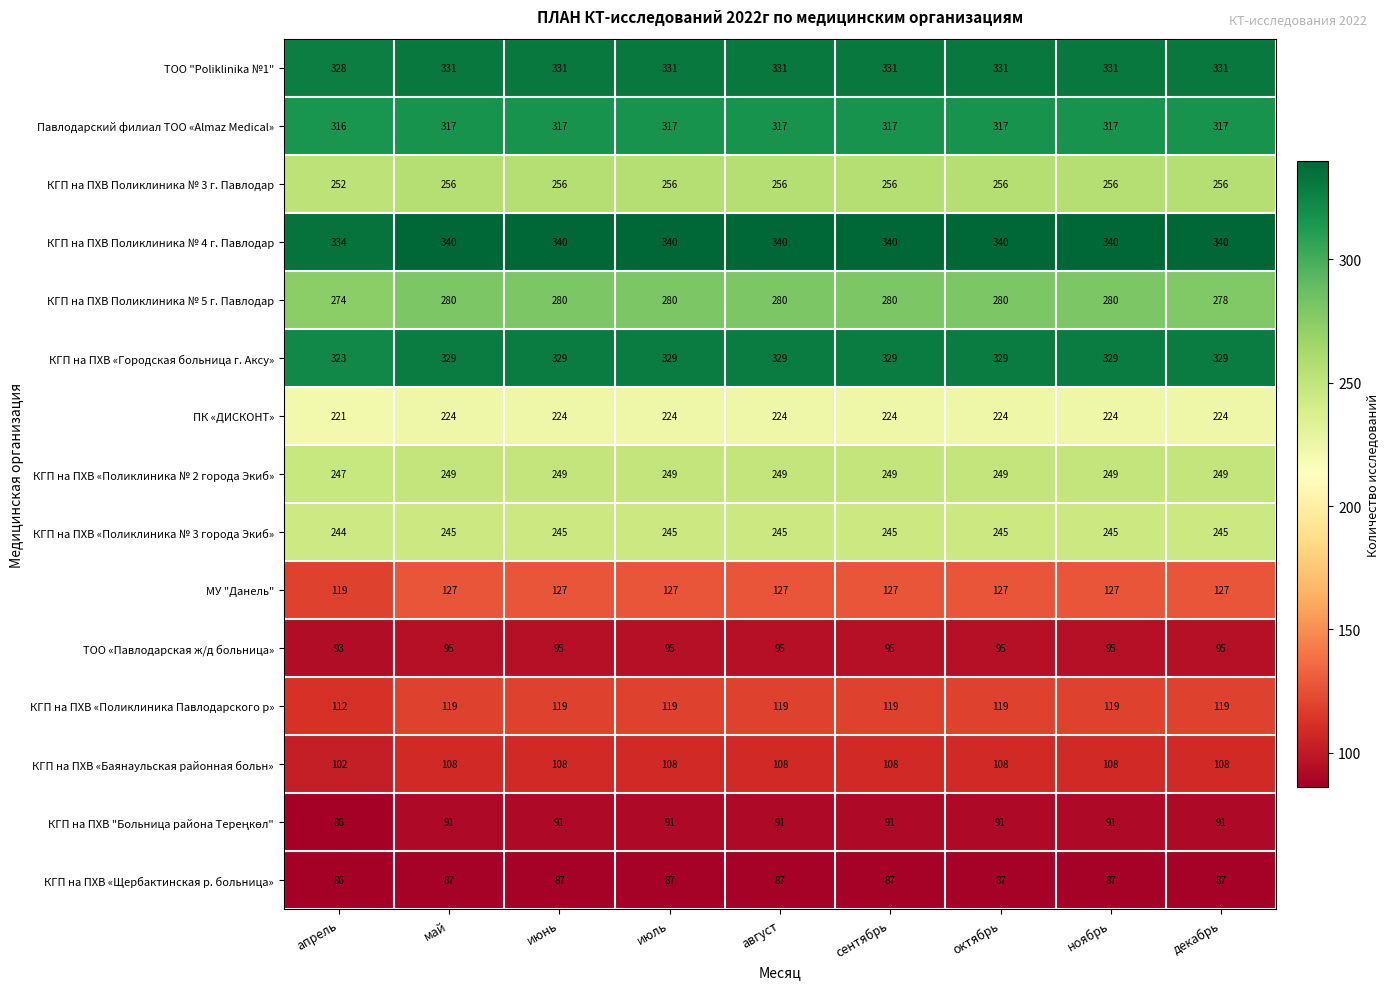

Read the КГП на ПХВ Поликлиника № 5 г. Павлодар value at сентябрь.

280